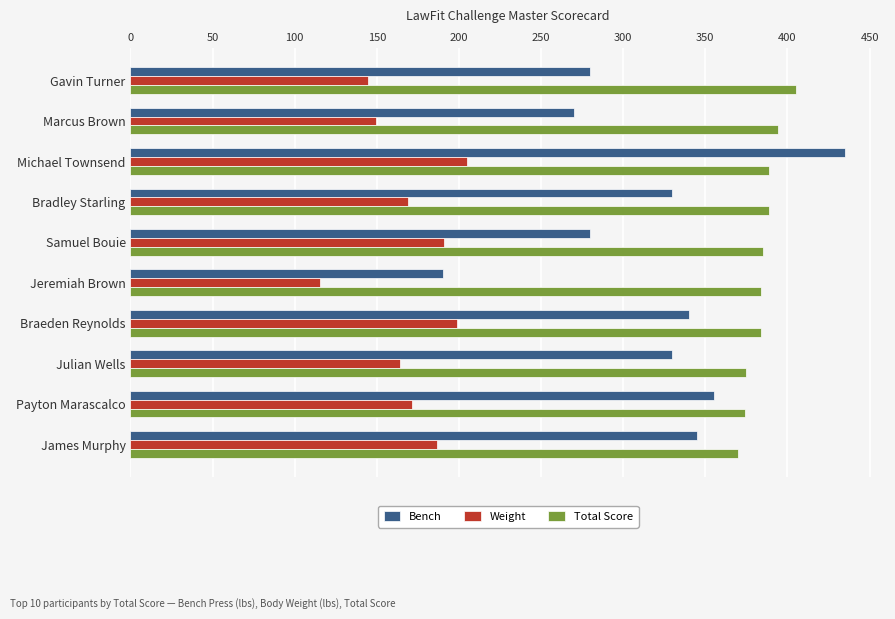

Read the Weight value at Bradley Starling.

169.0